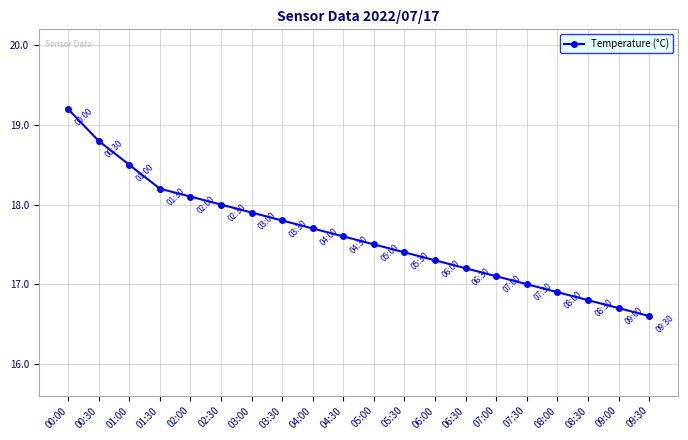

At which label does the data first exceed 17?

00:00